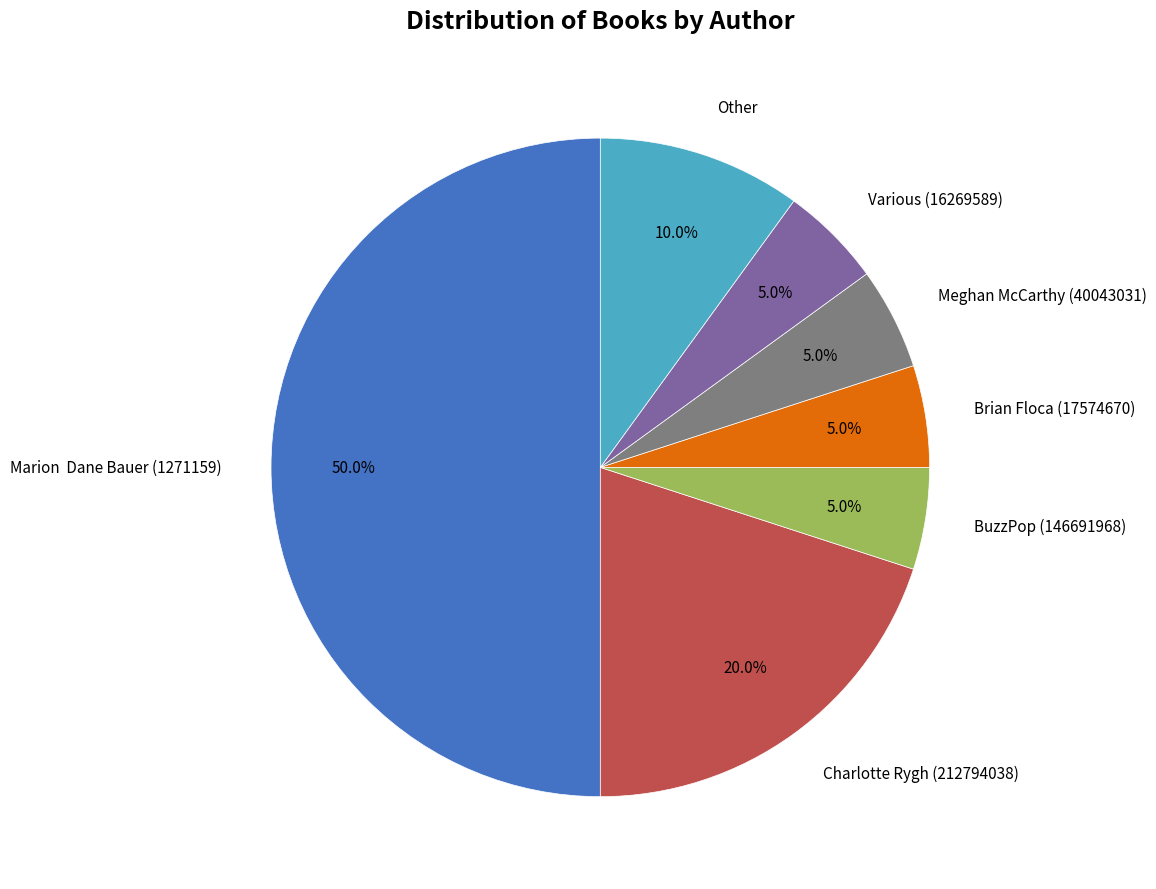

Count the number of slices in the pie.

7